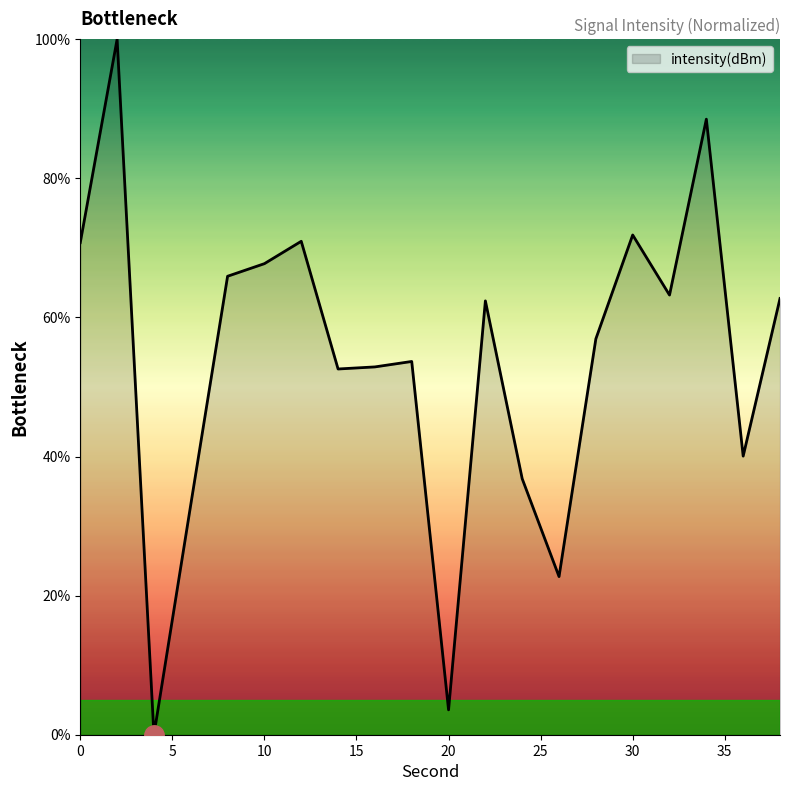

How many lines are shown in the chart?

1